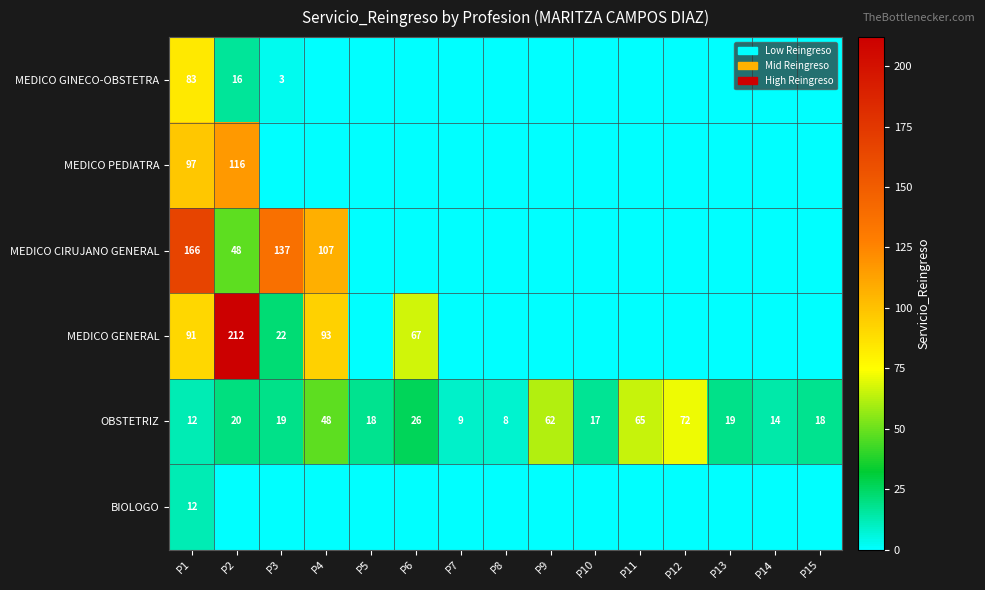

What is the maximum value shown in the chart?

212